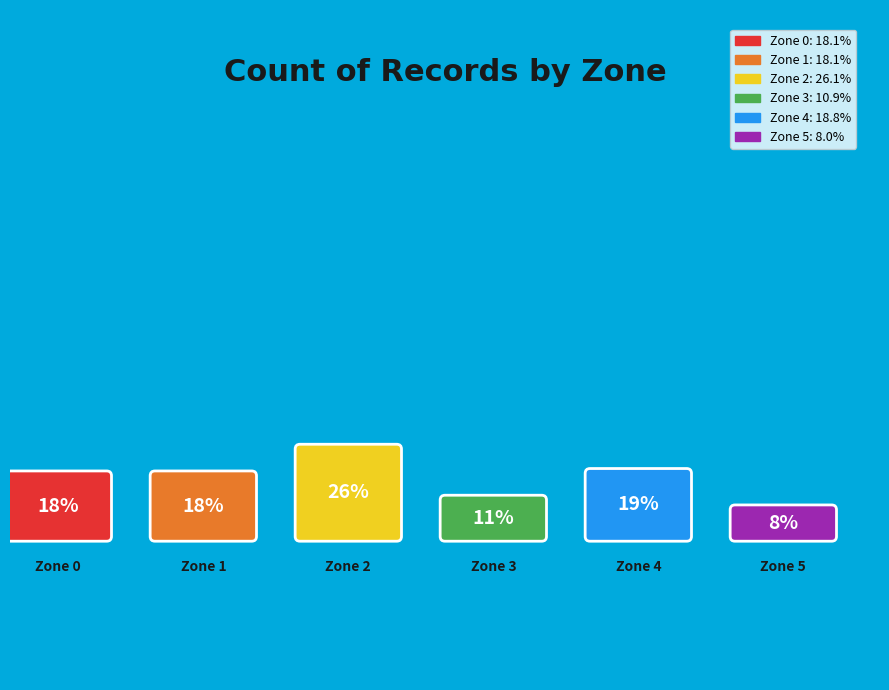

To the nearest percent, what portion does Zone 5 represent?

8%